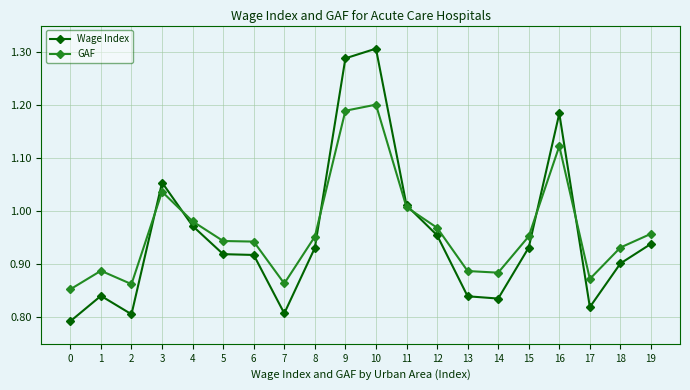

Where is the first local minimum for Wage Index?

2